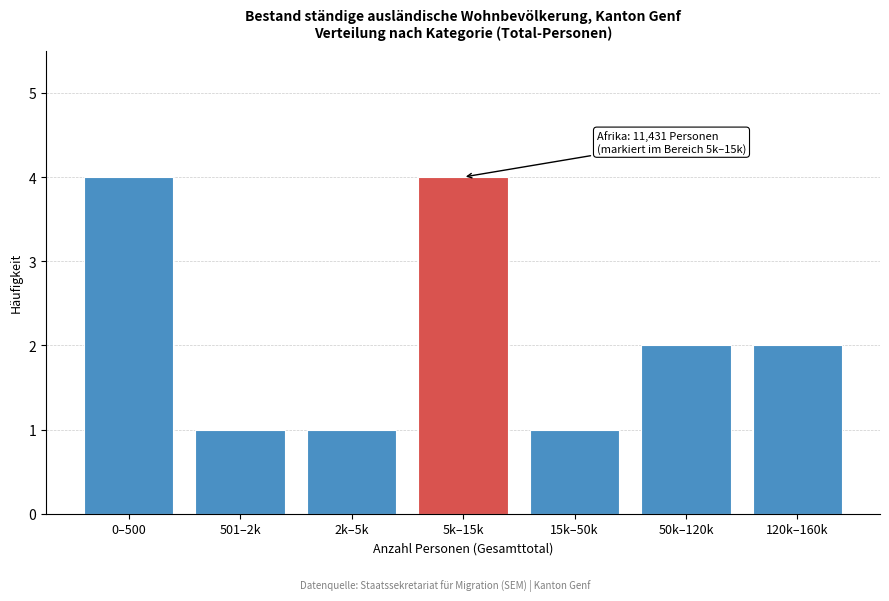

Reading left to right, transcribe all the data shown in this chart.

0–500=4	501–2k=1	2k–5k=1	5k–15k=4	15k–50k=1	50k–120k=2	120k–160k=2